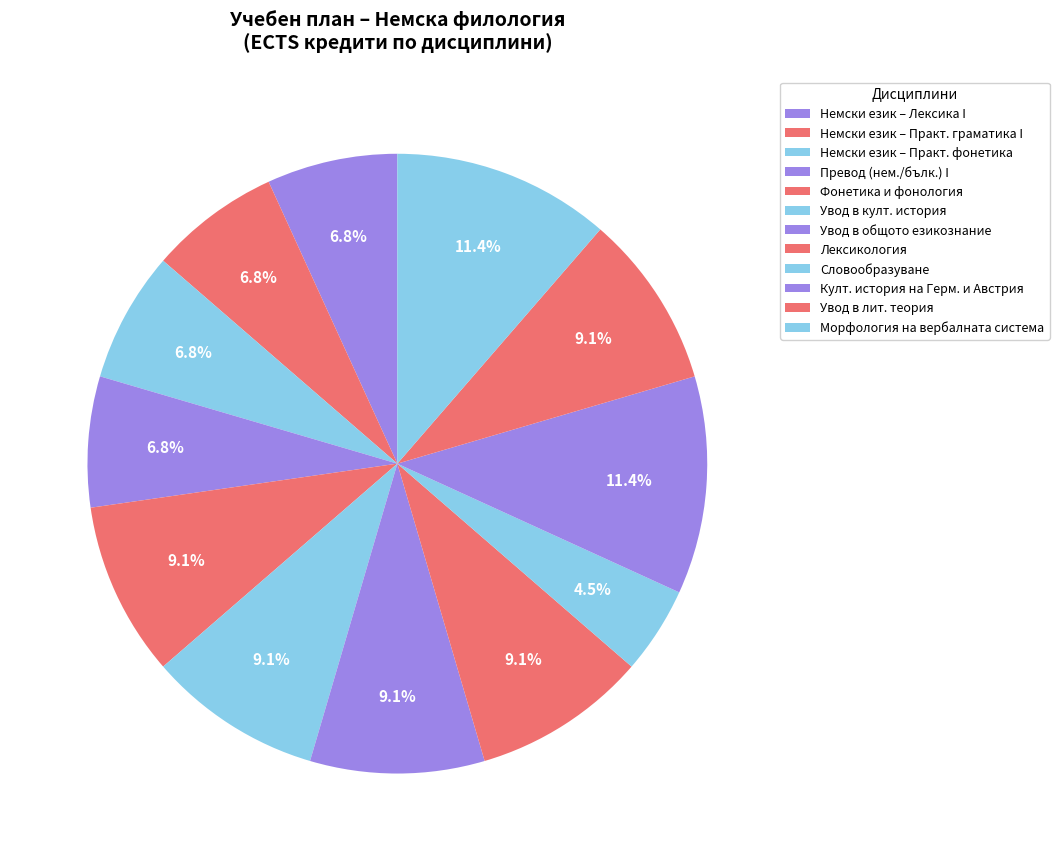

How many segments does this pie chart have?

12